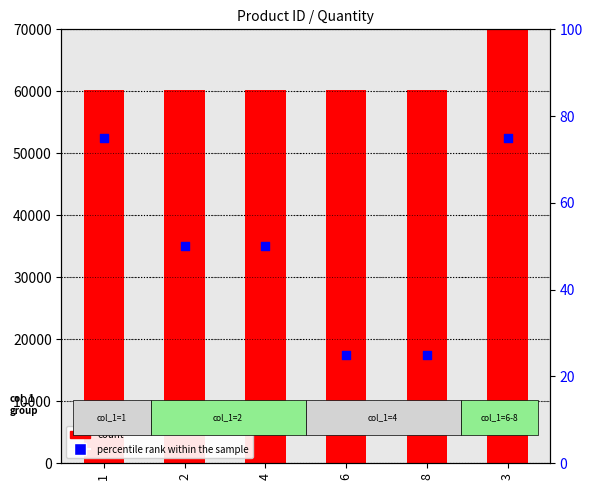

Is the value of percentile rank within the sample at 1 greater than the value of count at 8?

No